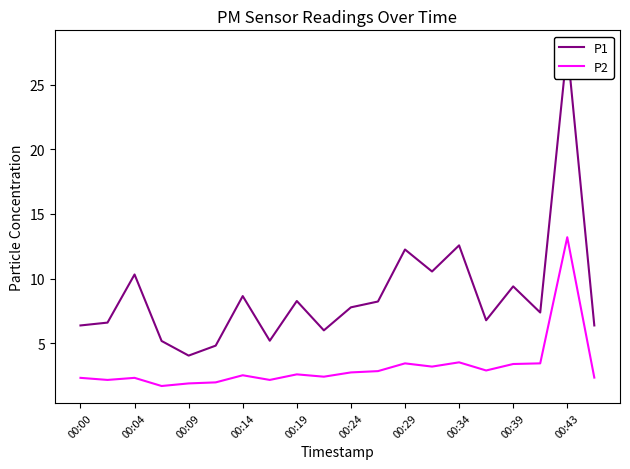

How many data points does each series have?

20